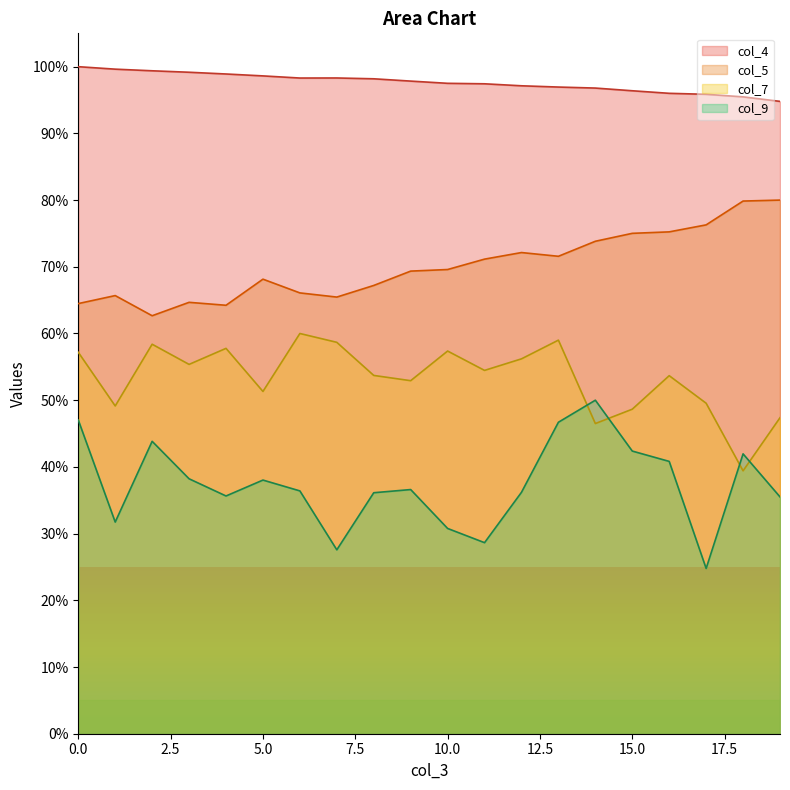

Rank the series by their average value, from lowest to highest.

col_9, col_7, col_5, col_4